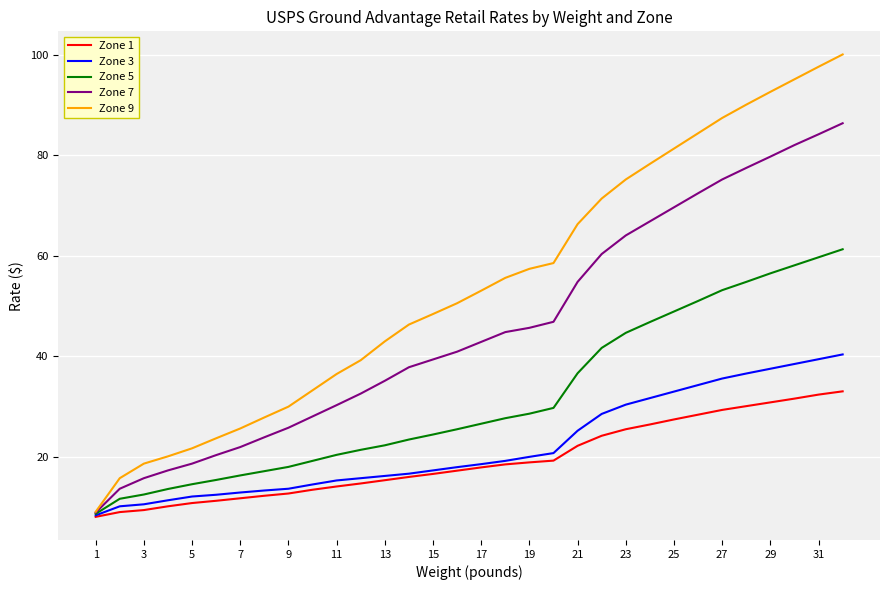

Which series has the largest range (max minus min)?

Zone 9